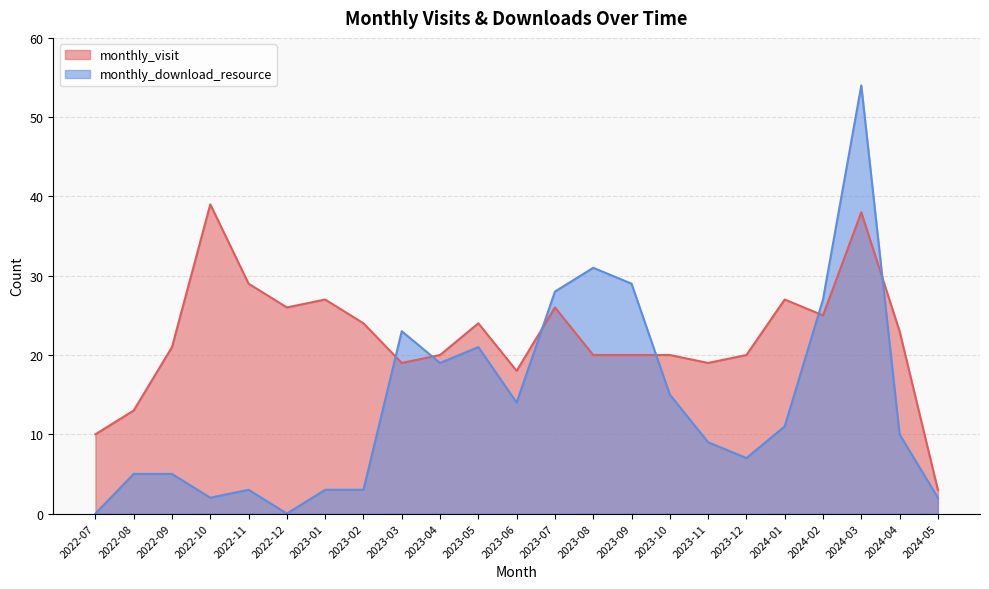

At how many categories does at least one series exceed 49?

1